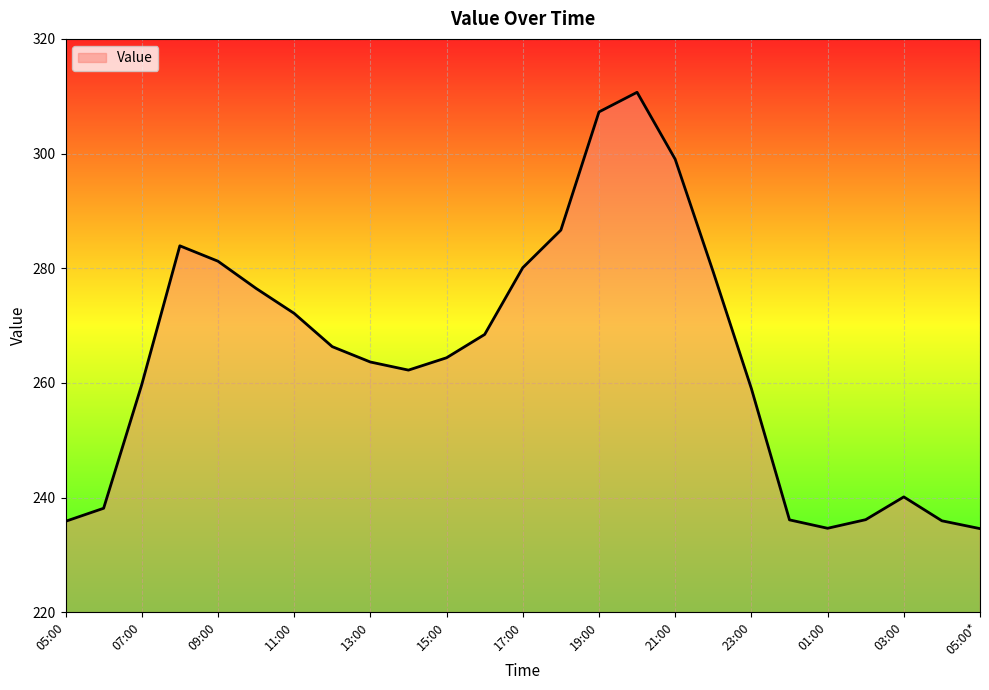

What is the sum of all values?

6611.9